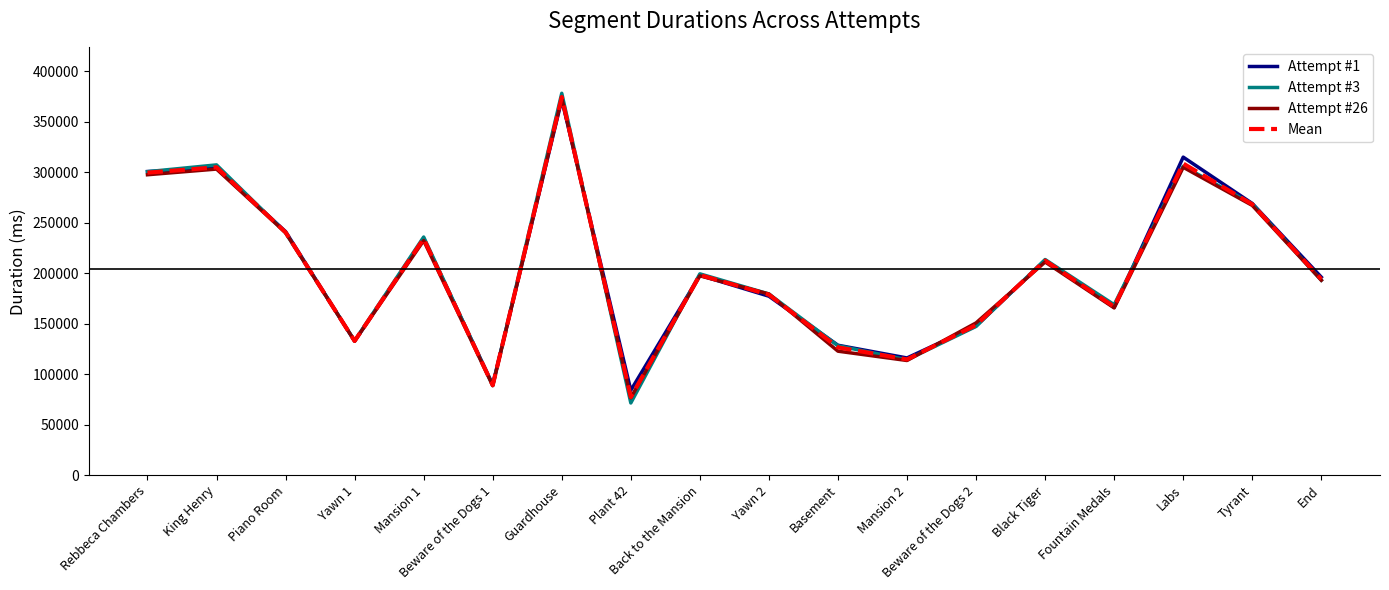

True or false: Mean has a value of 178562.3 at Yawn 2.

True